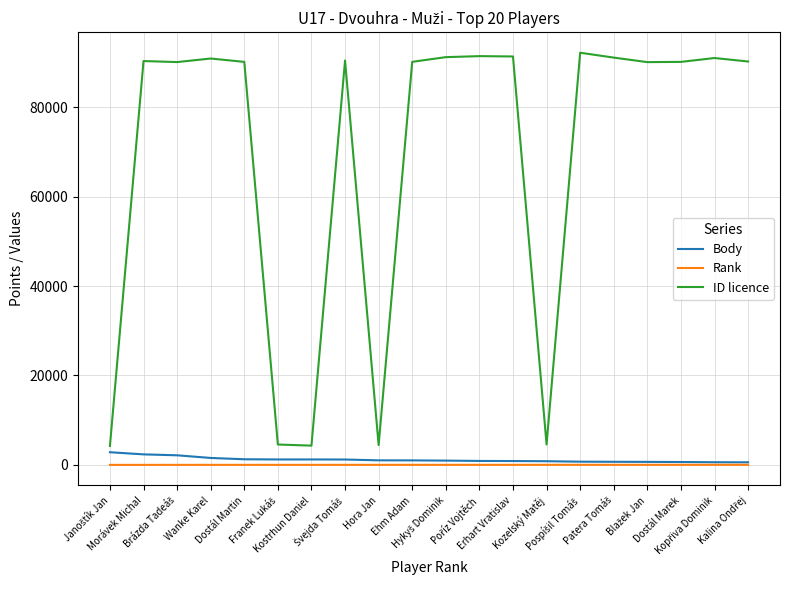

Which series has the largest total across all categories?

ID licence